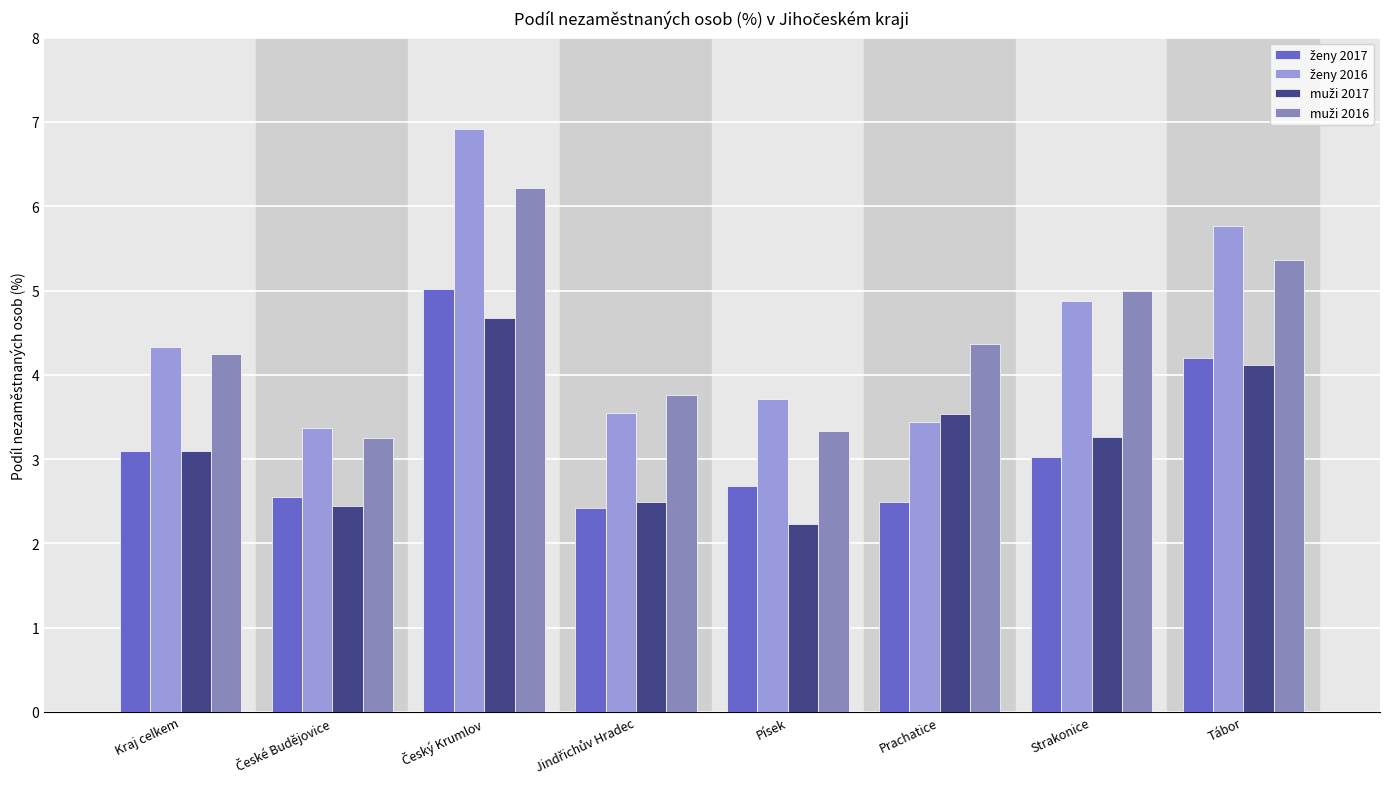

Are the bars horizontal?

No